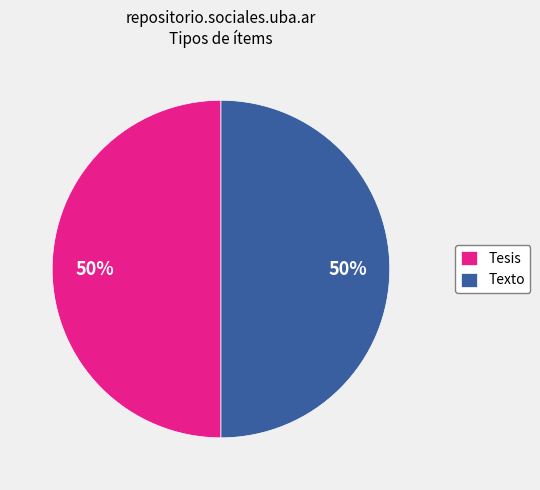

To the nearest percent, what is the combined percentage of Tesis and Texto?

100%